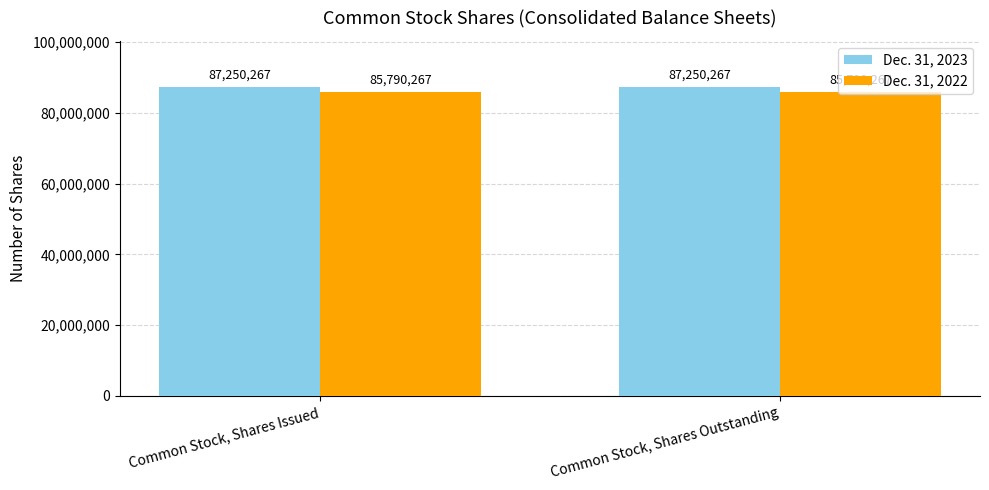

What is the label of the 1st bar from the right?

Common Stock, Shares Outstanding